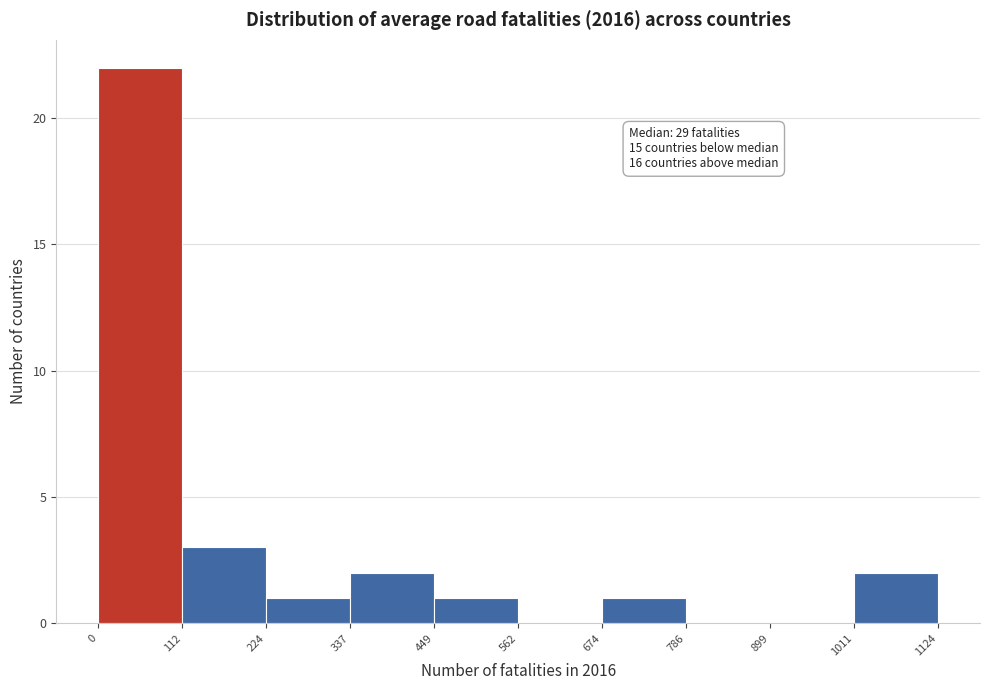

Over which range of the x-axis is the bar tallest?

0 to 112